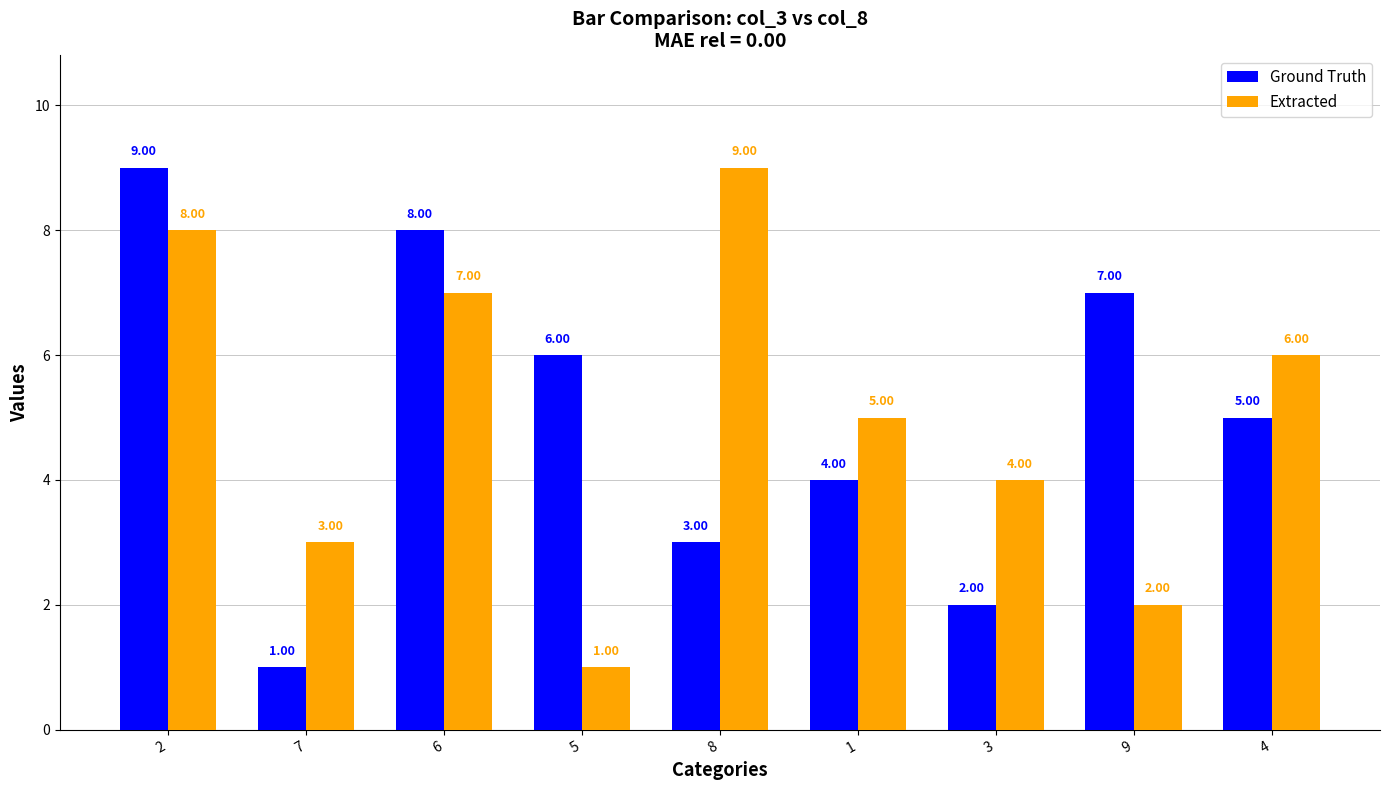

What is the label of the 8th bar from the right?

7